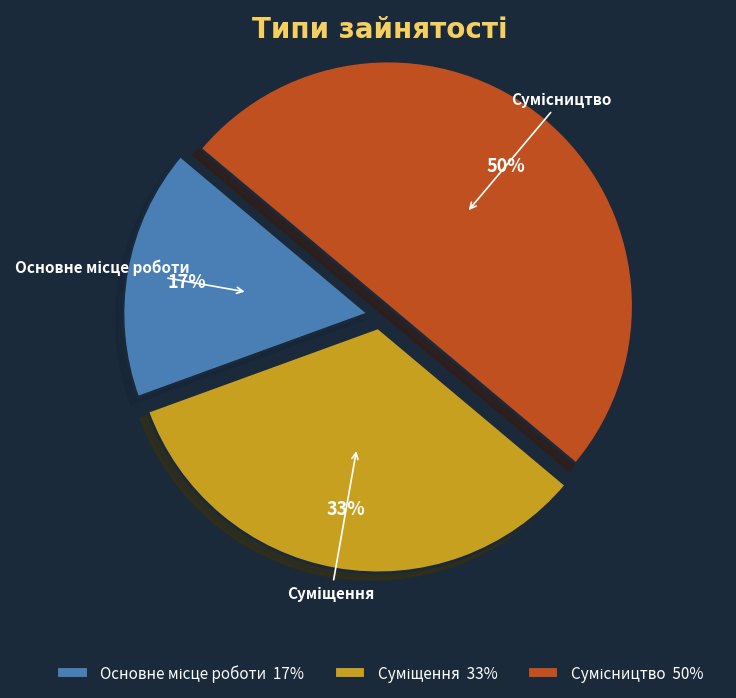

To the nearest percent, what is the average slice percentage?

33%